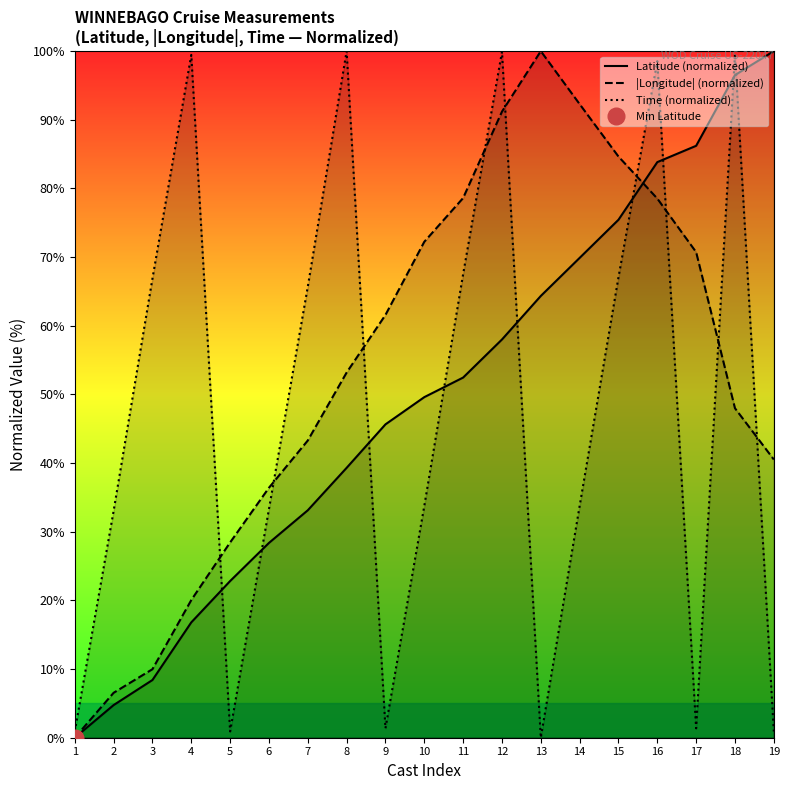

Is it true that Latitude (normalized) equals 35.7 at 1?

False